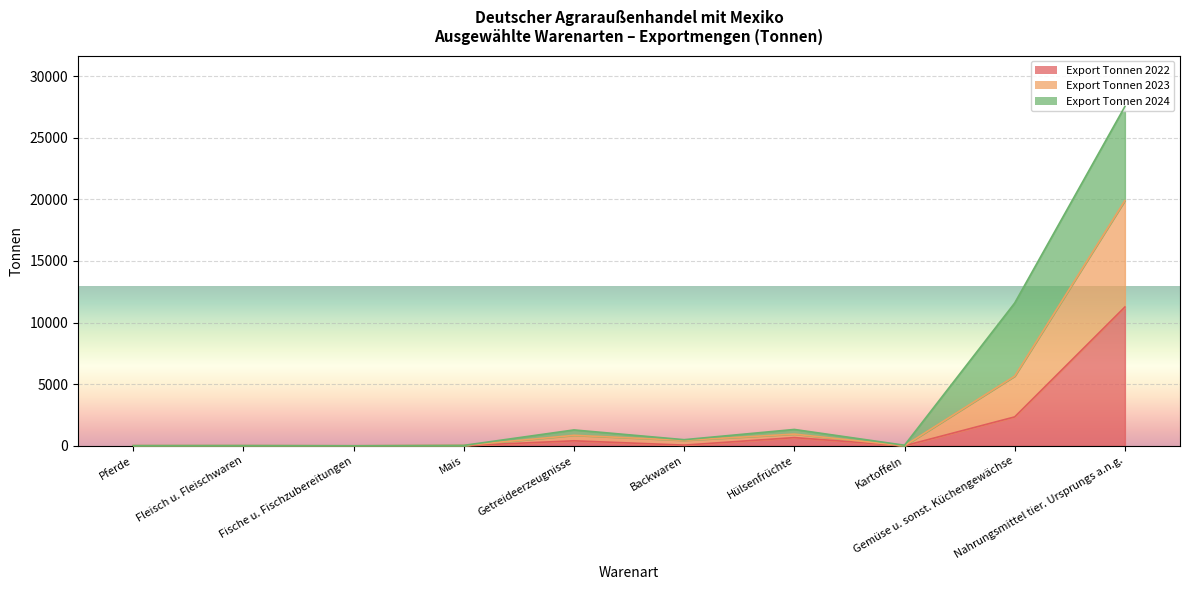

At which label does Export Tonnen 2022 first exceed 56?

Getreideerzeugnisse